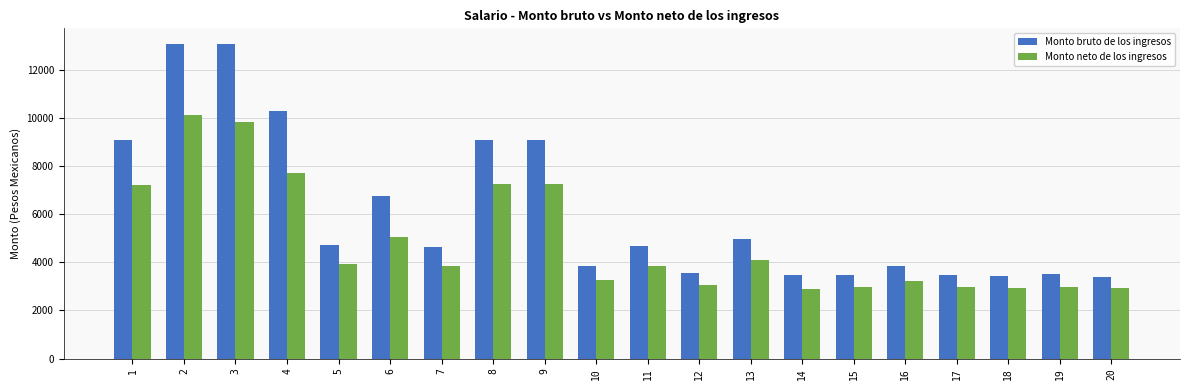

List the series in order of their peak value, highest first.

Monto bruto de los ingresos, Monto neto de los ingresos